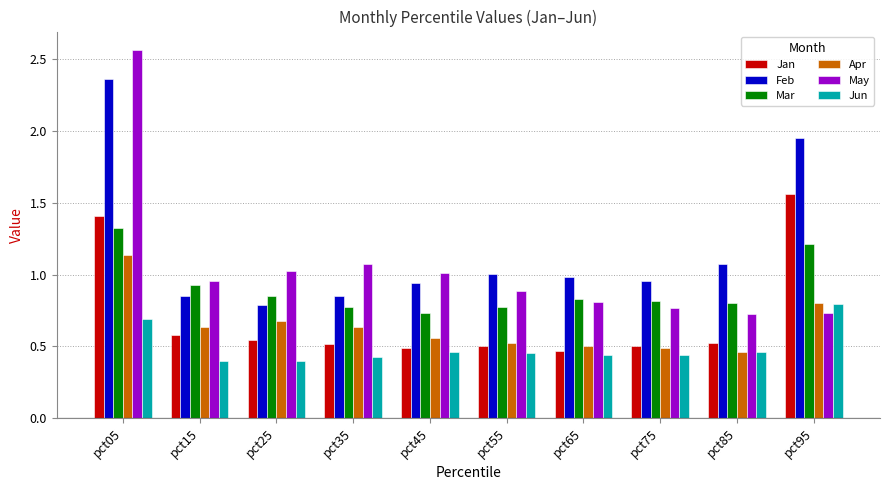

Is the value of Mar at pct15 greater than the value of Jun at pct95?

Yes